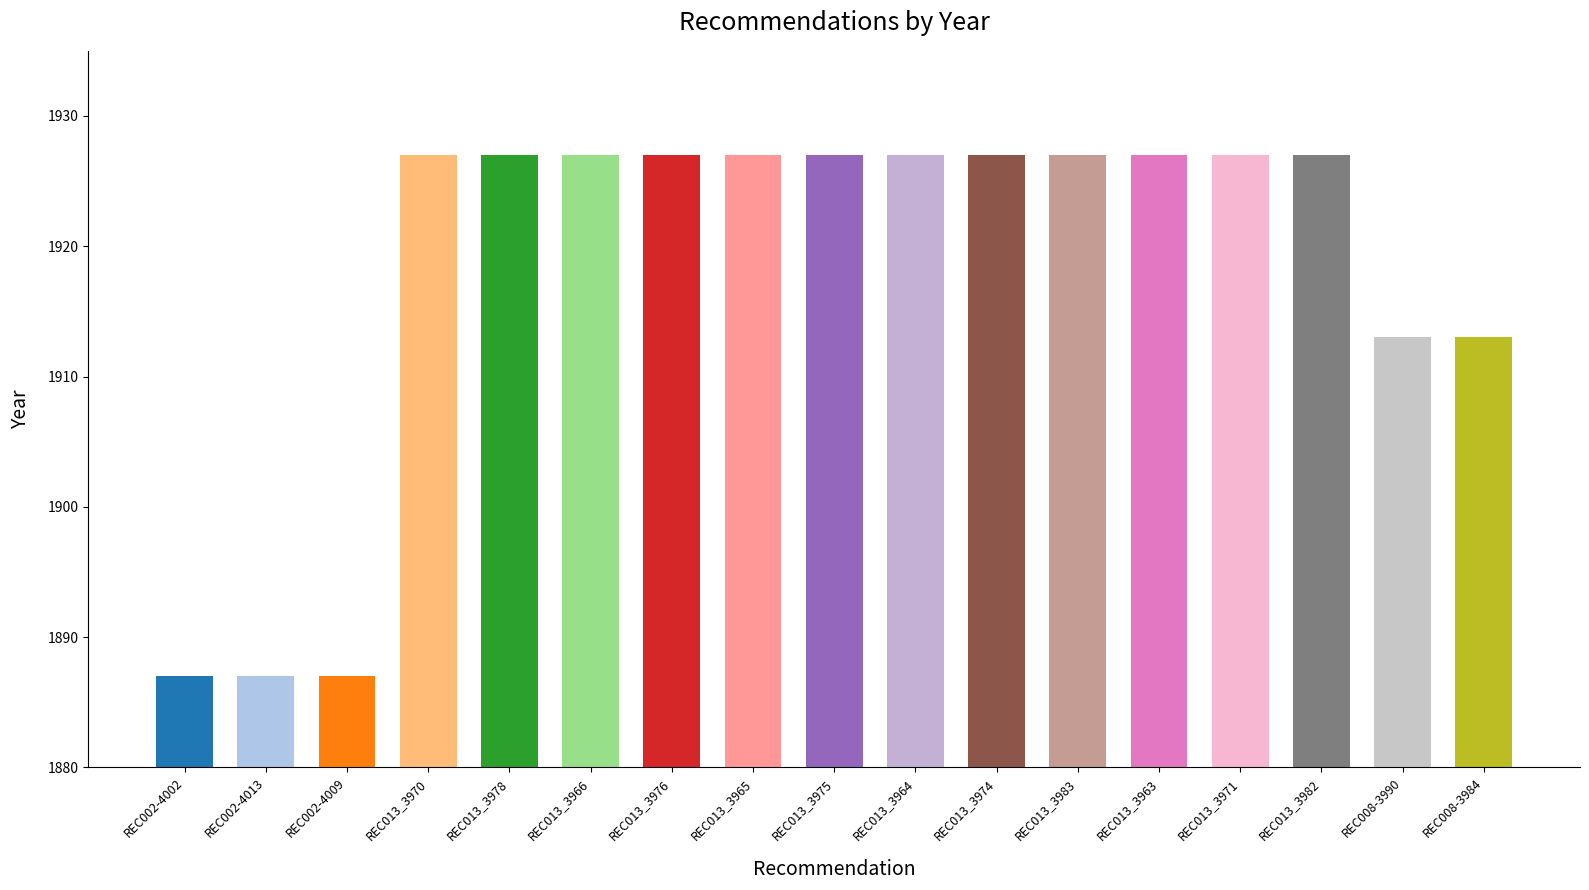

What is the label of the 6th bar from the right?

REC013_3983